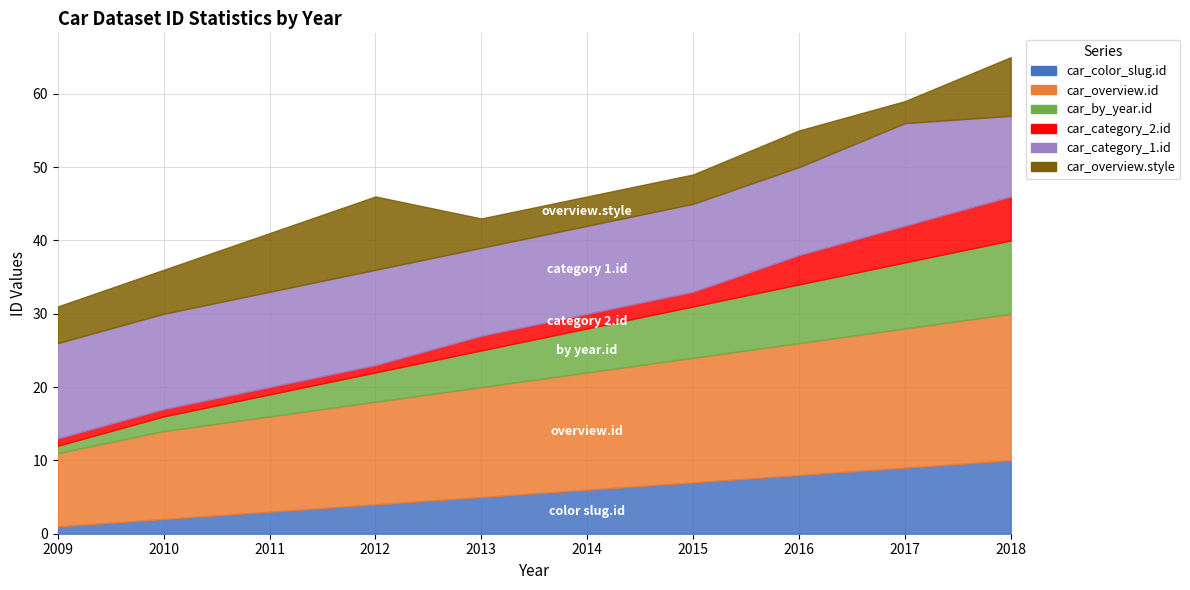

At which label does car_overview.id reach its minimum?

2009